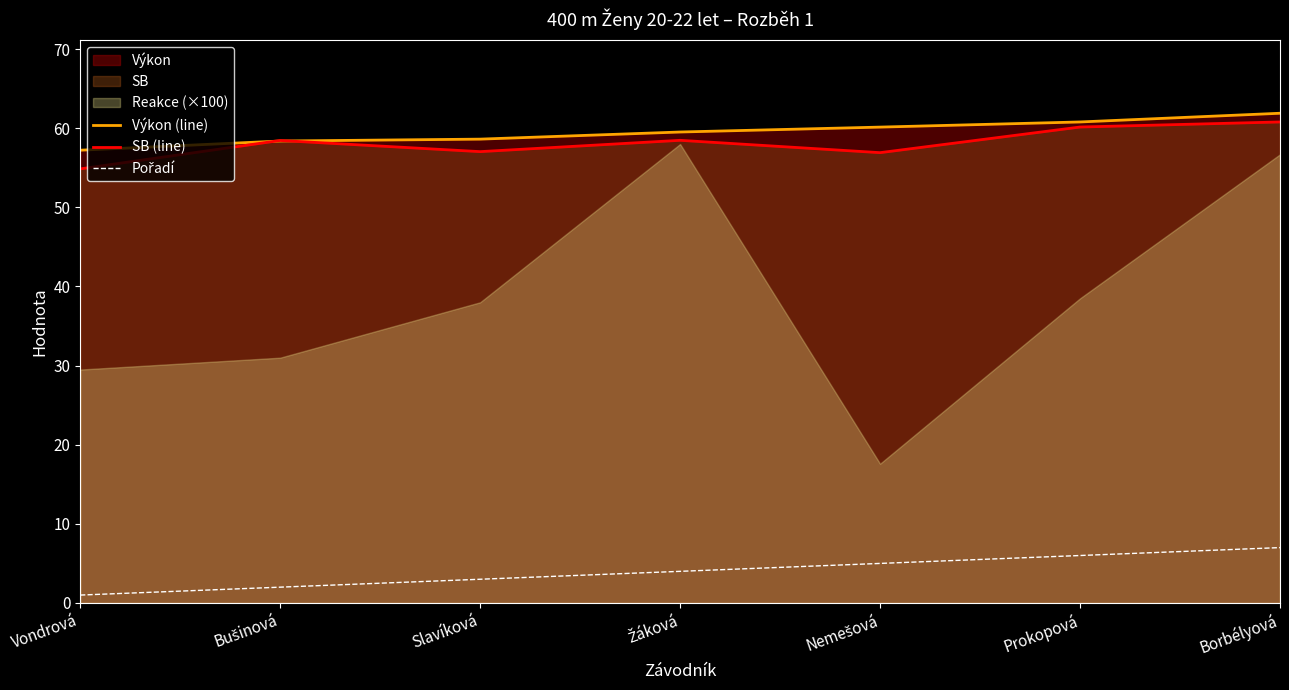

How many interior local valleys does the SB (line) series have?

2